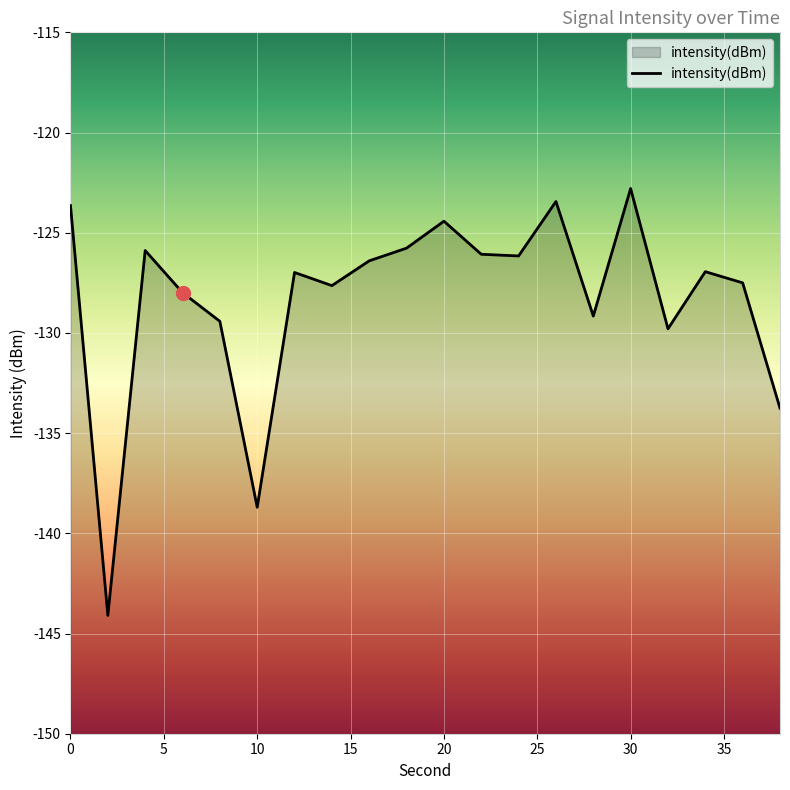

The value at 30 is -206.1. True or false?

False